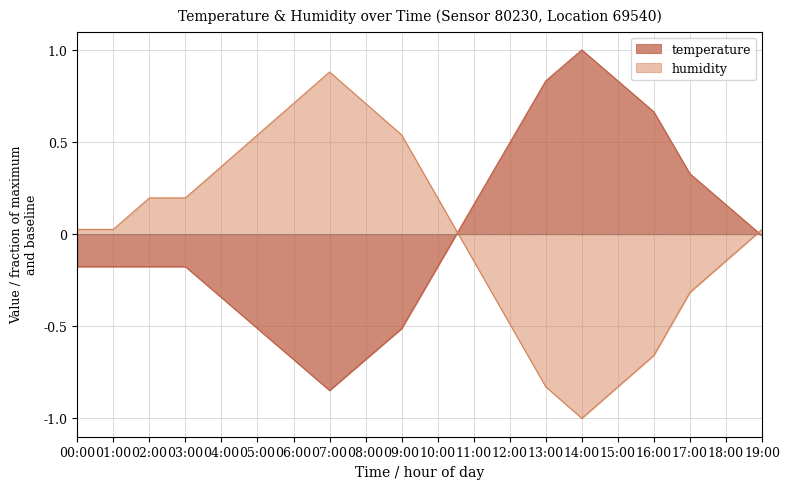

What is the difference between the maximum and second lowest values in the humidity series?

1.7